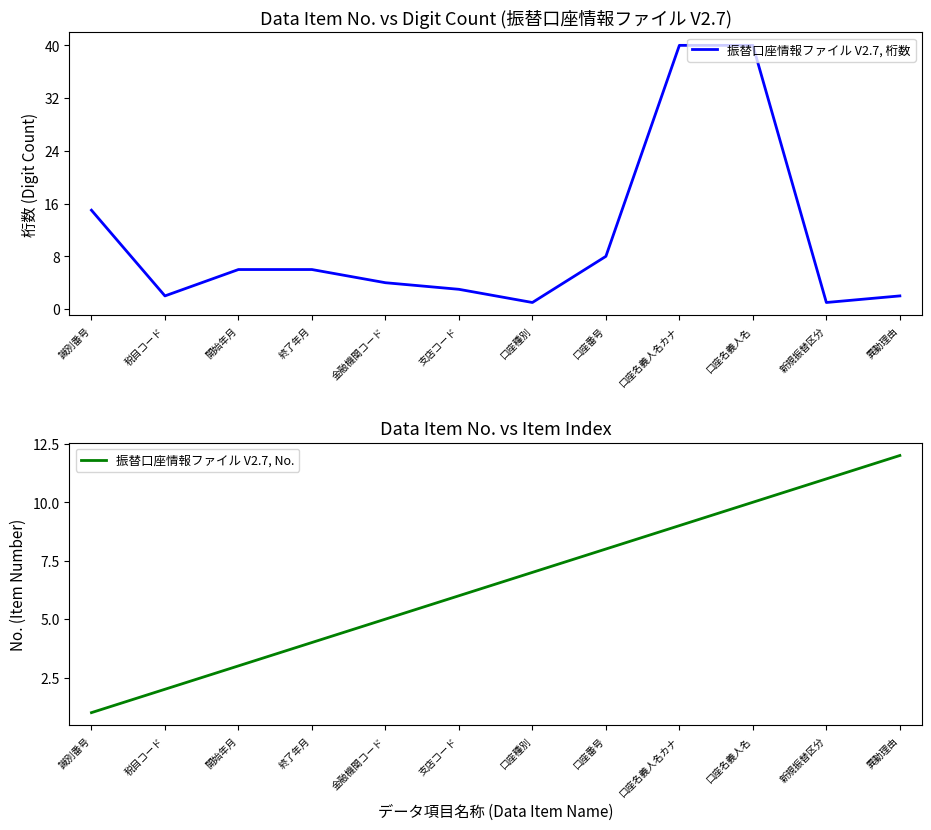

How many data points in 振替口座情報ファイル V2.7, 桁数 are above 6?

4